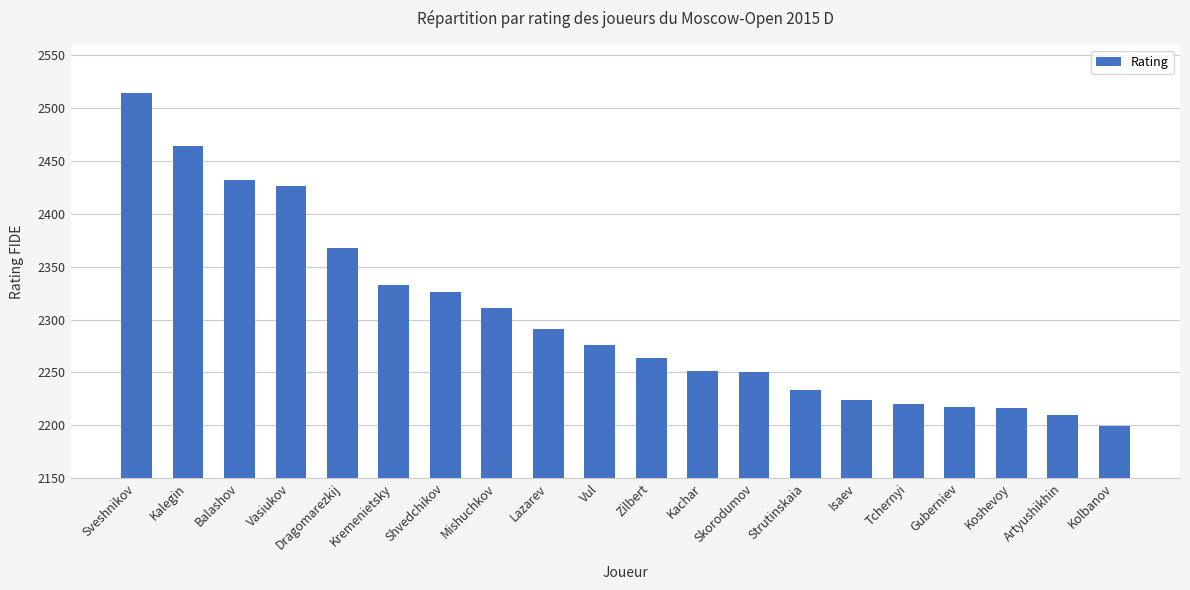

What is the label of the 5th bar from the left?

Dragomarezkij